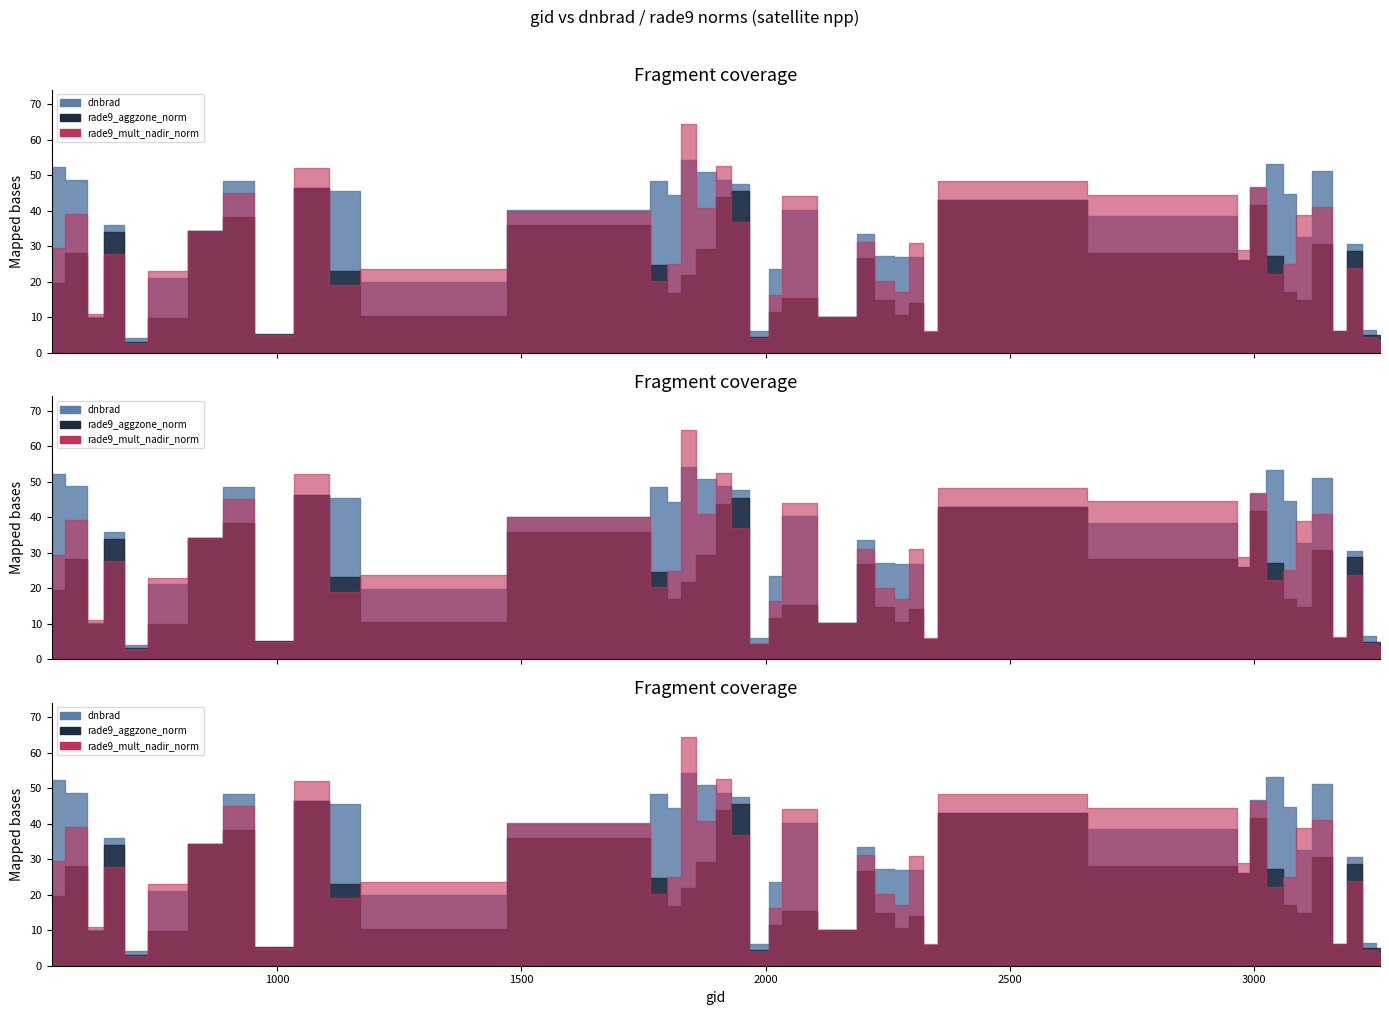

Reading right to left, list all the values displayed in this chart.

dnbrad: 3257=3.4	3239=6.5	3203=30.6	3176=5.7	3140=51.0	3095=32.7	3077=44.6	3041=53.1	3005=46.7	2978=25.7	2951=38.5	2366=42.9	2339=5.3	2303=26.8	2285=26.9	2240=27.2	2204=33.4	2168=10.1	2042=40.3	2024=23.5	1988=6.1	1943=47.6	1916=48.7	1880=50.8	1835=54.1	1817=44.3	1781=48.4	1745=40.1	1196=19.9	1142=45.5	1070=46.3	998=4.3	908=48.4	872=34.2	764=21.0	710=4.0	665=35.8	629=10.2	593=48.7	539=52.2
rade9_aggzone_norm: 3257=4.9	3239=4.9	3203=28.7	3176=6.0	3140=30.6	3095=14.7	3077=17.0	3041=27.2	3005=41.7	2978=26.0	2951=28.1	2366=43.0	2339=5.8	2303=14.1	2285=10.5	2240=14.8	2204=26.7	2168=10.1	2042=15.3	2024=11.6	1988=4.4	1943=45.4	1916=43.8	1880=29.2	1835=21.9	1817=16.9	1781=24.6	1745=35.9	1196=10.4	1142=23.1	1070=46.2	998=5.2	908=38.3	872=34.2	764=9.9	710=3.1	665=33.9	629=9.9	593=28.1	539=19.6
rade9_mult_nadir_norm: 3257=3.7	3239=4.5	3203=23.7	3176=6.2	3140=41.0	3095=38.9	3077=25.1	3041=22.3	3005=46.5	2978=28.9	2951=44.4	2366=48.3	2339=6.1	2303=31.0	2285=17.0	2240=20.1	2204=31.1	2168=10.1	2042=44.1	2024=16.3	1988=4.3	1943=36.9	1916=52.5	1880=40.8	1835=64.4	1817=24.9	1781=20.3	1745=40.0	1196=23.6	1142=19.1	1070=52.1	998=4.9	908=45.1	872=34.2	764=23.0	710=2.8	665=27.8	629=10.9	593=39.1	539=29.4